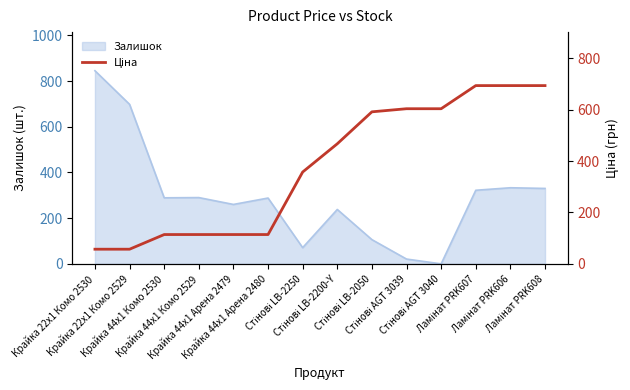

How many data points are less than 467?

7